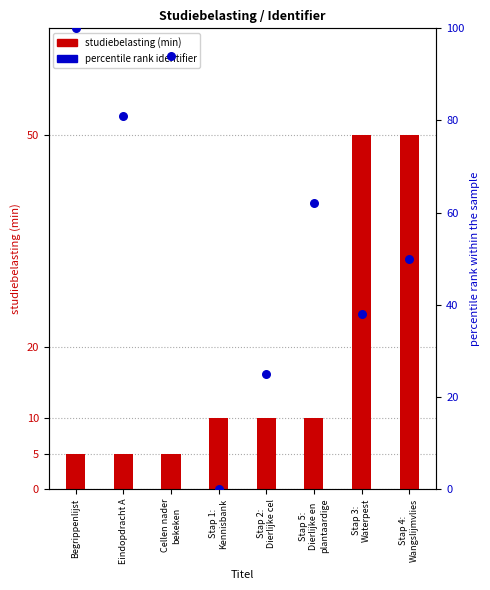

Which series contains the lowest Y value?

percentile rank identifier